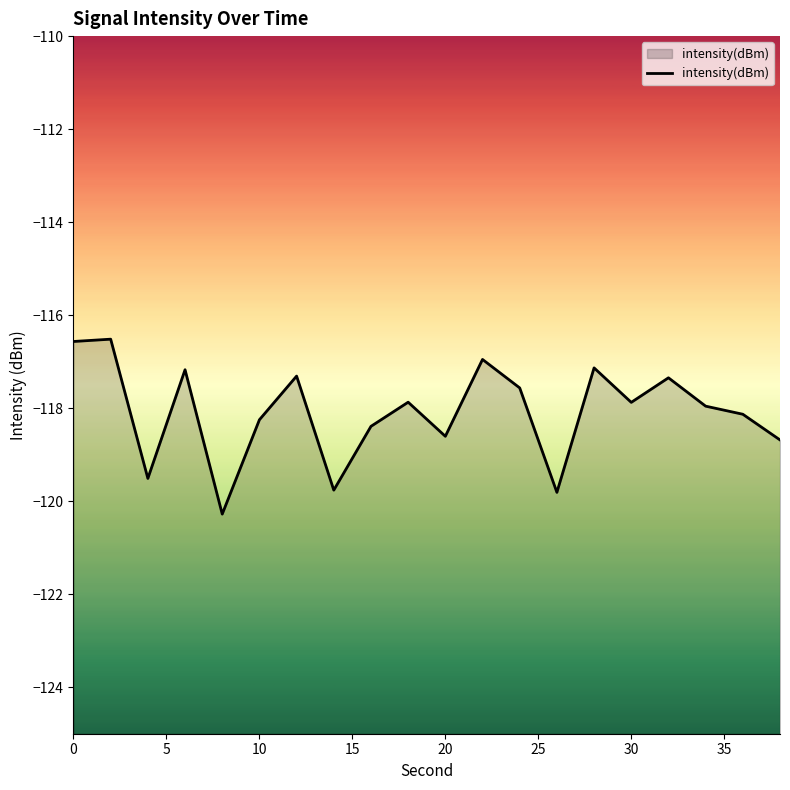

The chart shows a value of -72.9 at 0. True or false?

False